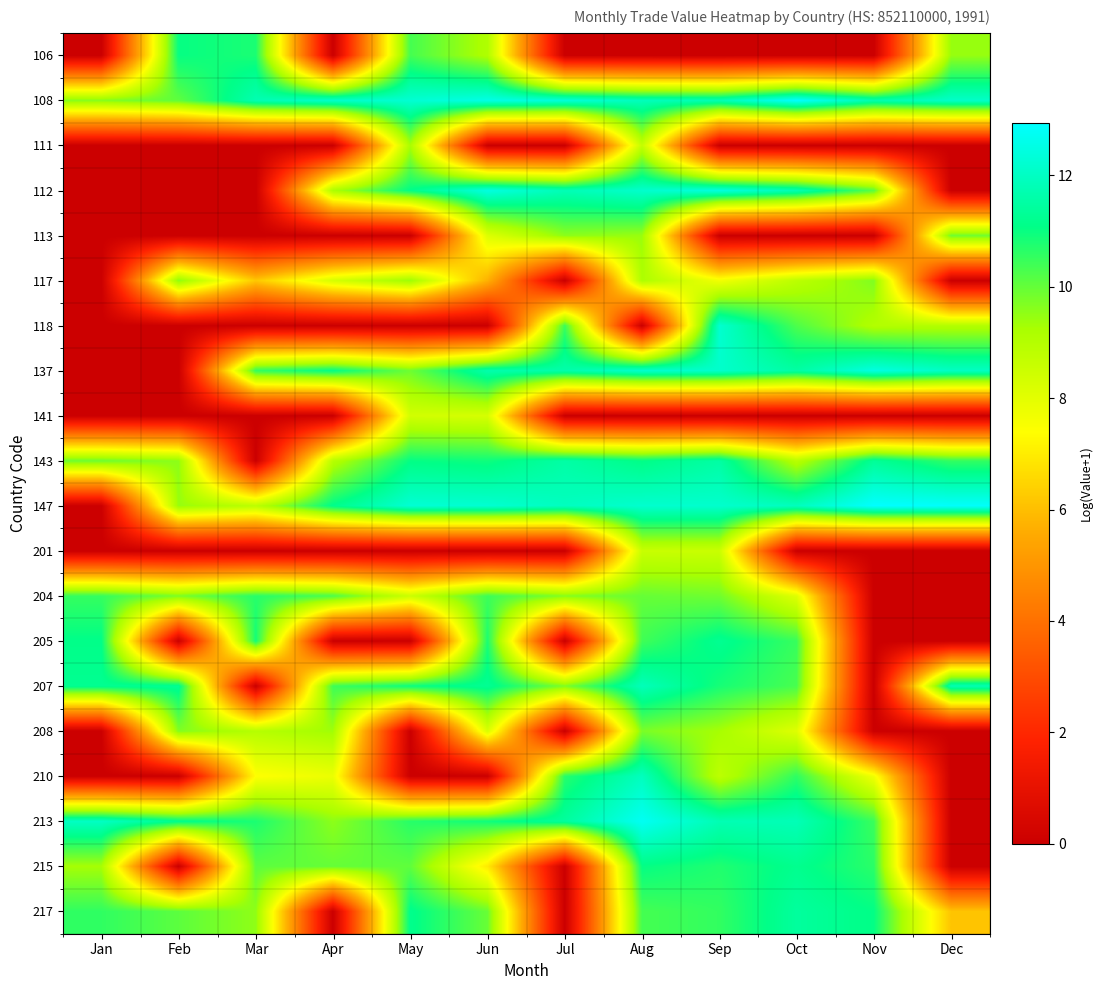

What is the greatest value displayed?

12.9